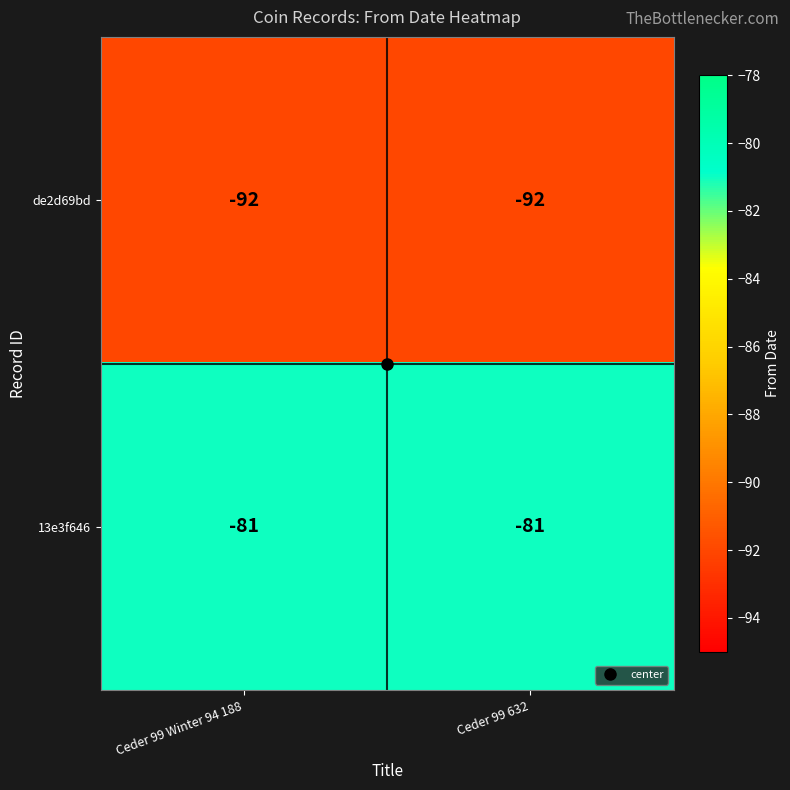

What is the minimum value shown in the chart?

-92